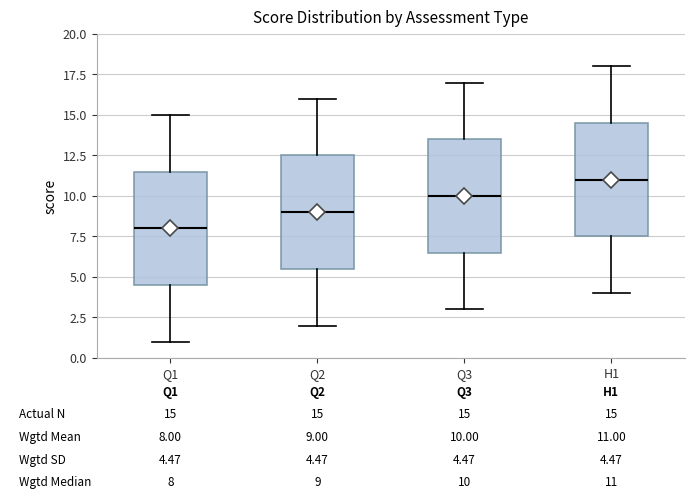

Which box's median line is the lowest?

Q1